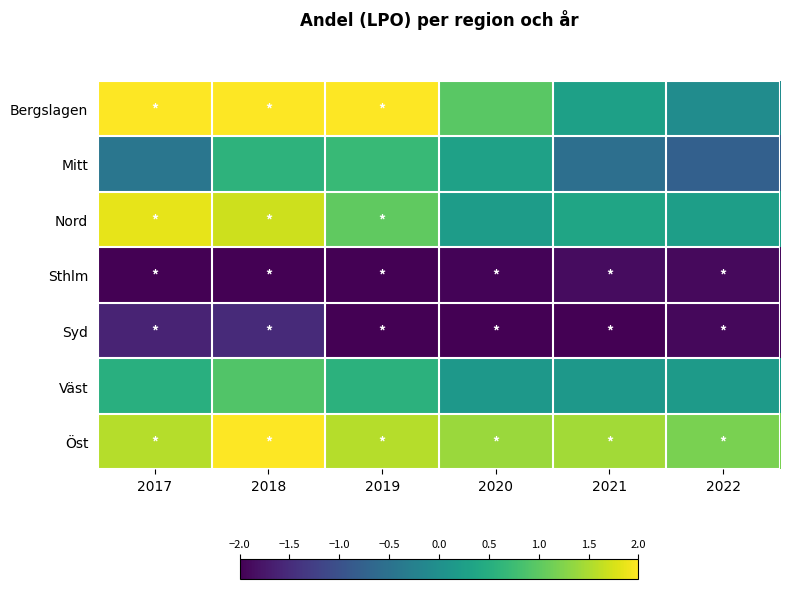

Reading left to right, extract all data points from this chart.

Bergslagen: 2017=2.2	2018=2.3	2019=2.2	2020=1.0	2021=0.3	2022=-0.1
Mitt: 2017=-0.4	2018=0.6	2019=0.7	2020=0.3	2021=-0.5	2022=-0.8
Nord: 2017=1.9	2018=1.7	2019=1.0	2020=0.2	2021=0.3	2022=0.2
Sthlm: 2017=-2.4	2018=-2.7	2019=-2.4	2020=-2.0	2021=-1.9	2022=-1.9
Syd: 2017=-1.6	2018=-1.5	2019=-2.0	2020=-2.4	2021=-2.1	2022=-1.9
Väst: 2017=0.5	2018=0.9	2019=0.6	2020=0.1	2021=0.1	2022=0.2
Öst: 2017=1.6	2018=2.0	2019=1.6	2020=1.4	2021=1.4	2022=1.2